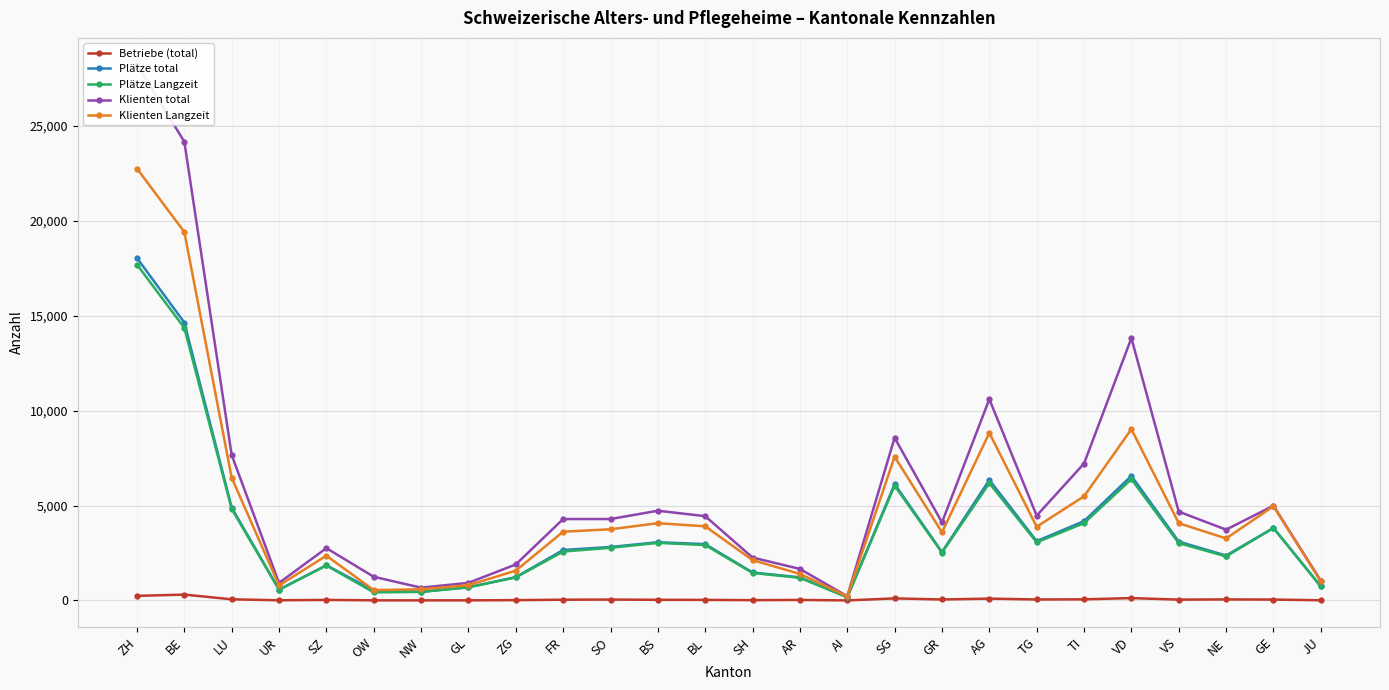

At which label is Plätze total closest to 9103?

VD